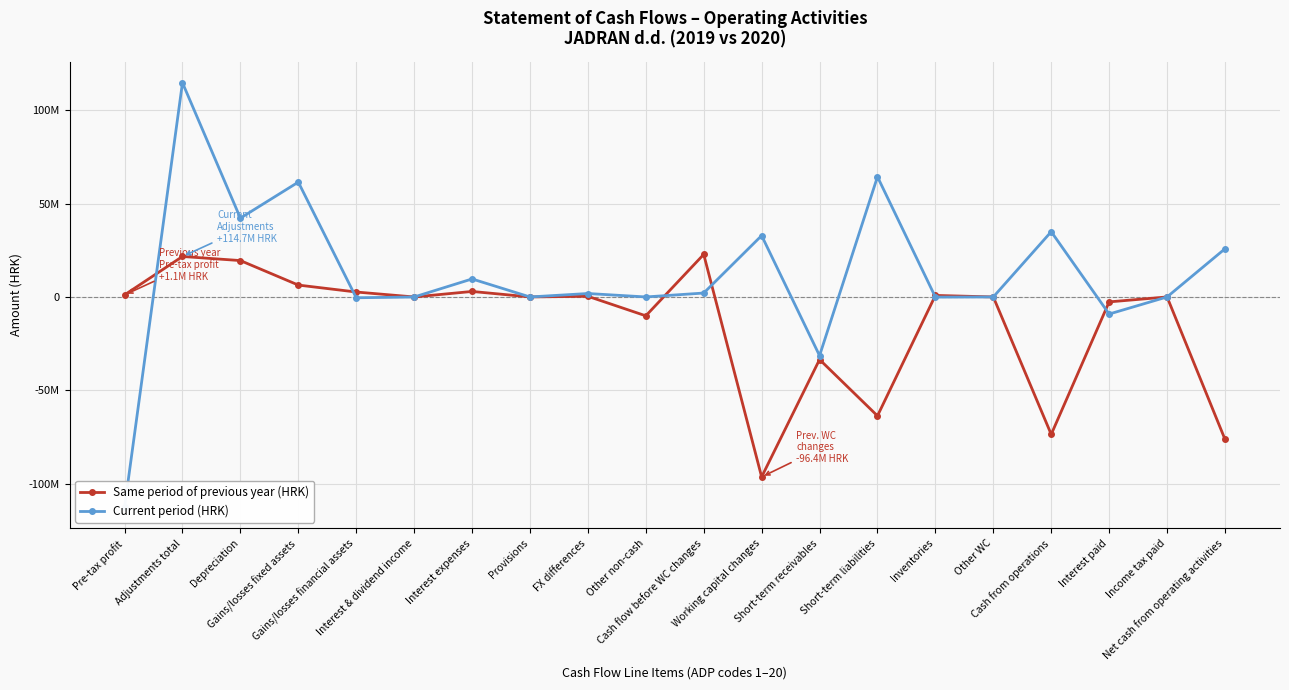

What is the minimum value for Same period of previous year (HRK)?

-96375163